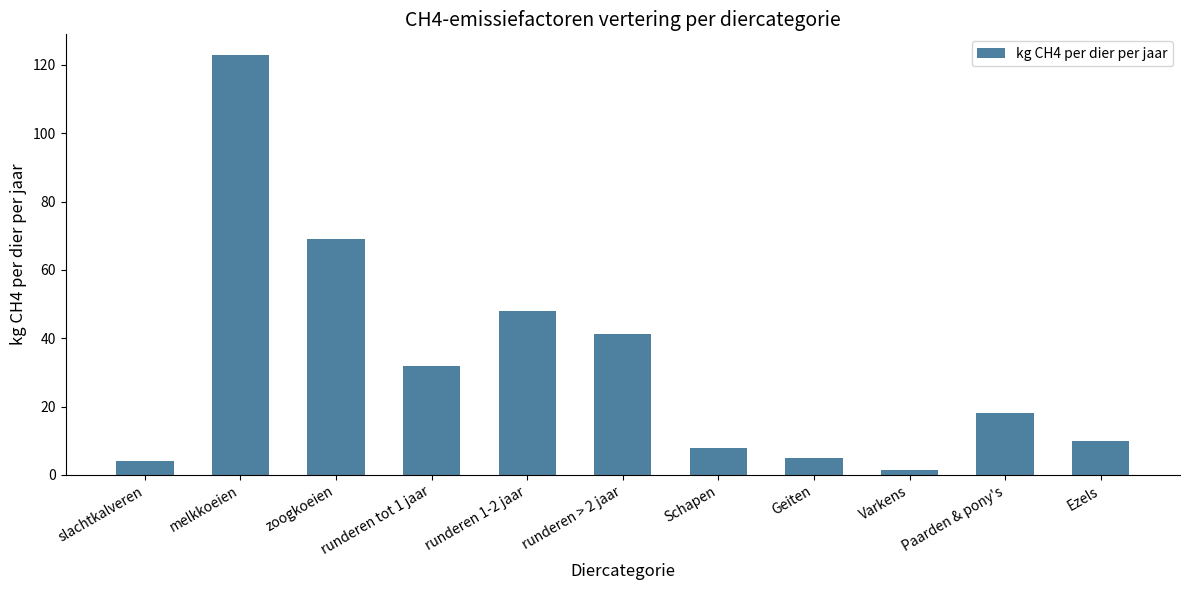

How many values are below 18?

5